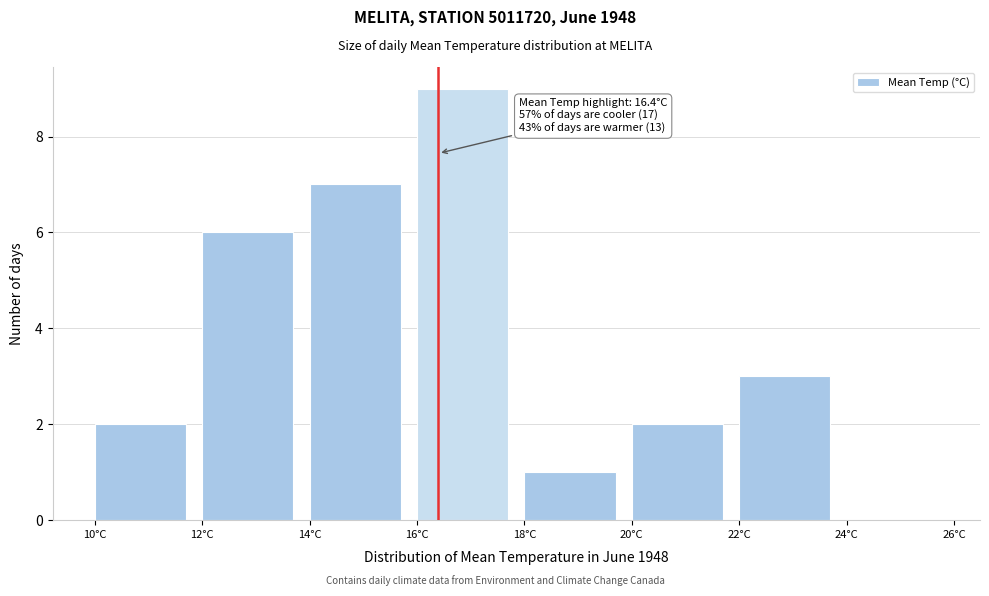

Over which range of the x-axis is the bar tallest?

16 to 18